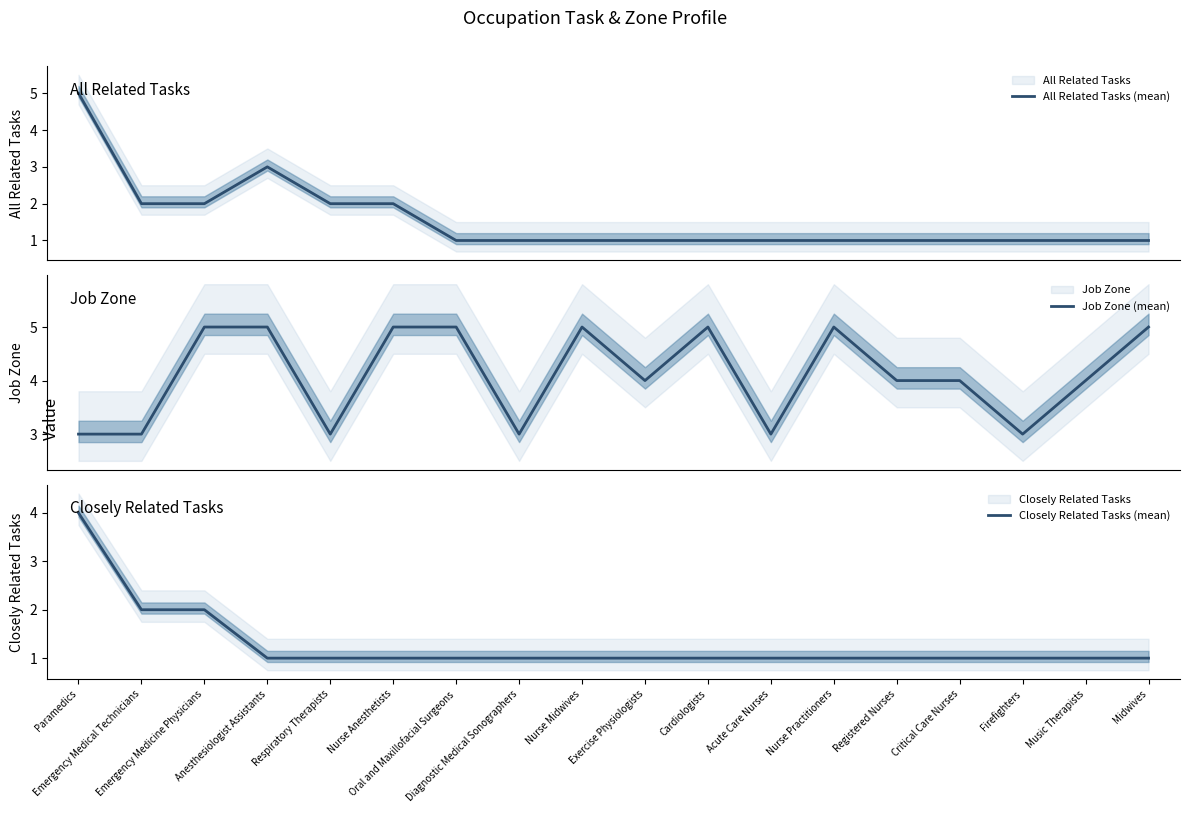

How many lines are shown in the chart?

3